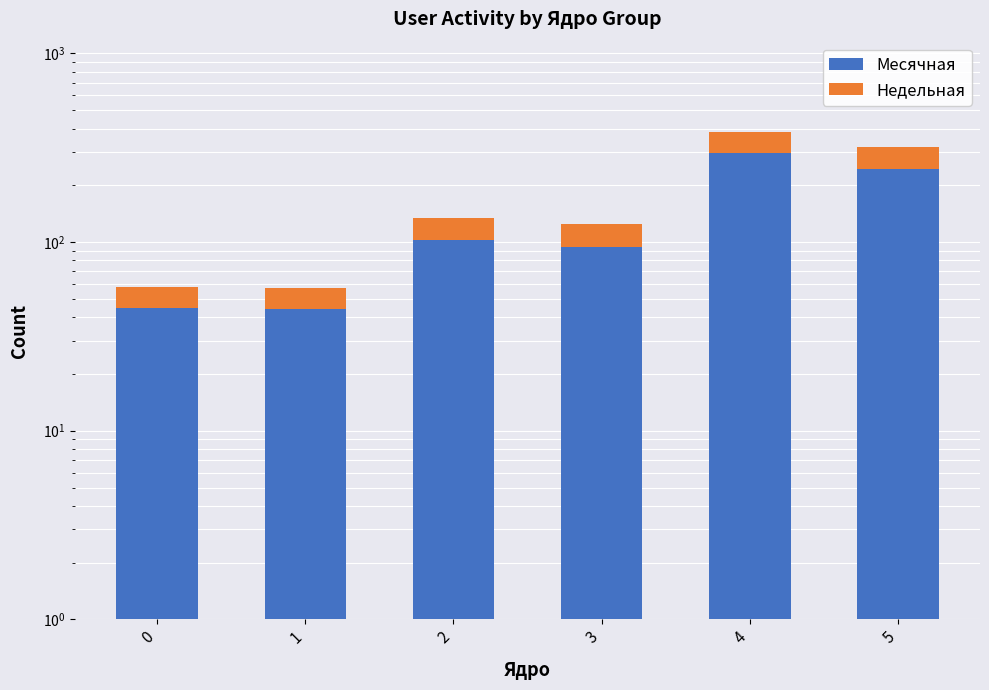

How many Недельная values are between 13 and 74?

5